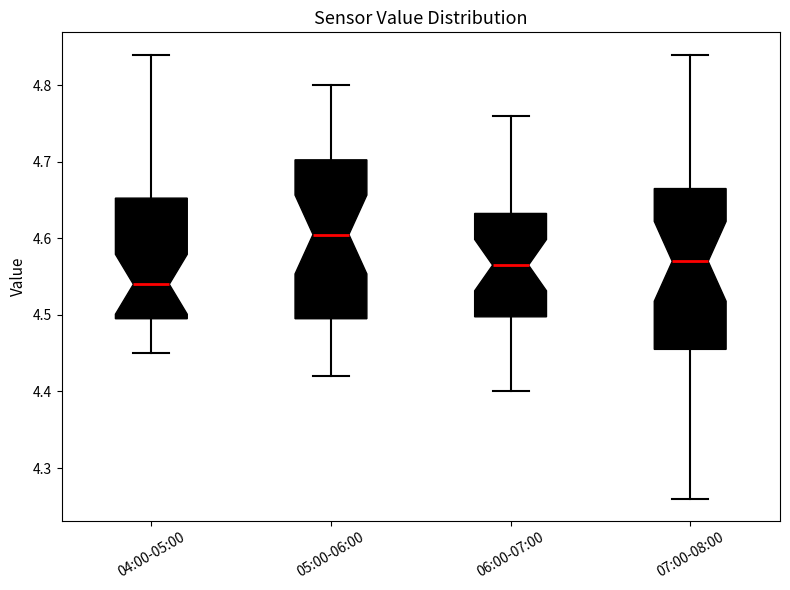

Reading left to right, transcribe this box plot: for each box, give where its median line is, the range the box spans, and where its two whiskers end, as read against the y-axis. The values are not printed on the chart, so give them approximately, as read against the axis.

04:00-05:00: median 4.54, box 4.50 to 4.65, whiskers 4.45 to 4.84
05:00-06:00: median 4.61, box 4.50 to 4.70, whiskers 4.42 to 4.80
06:00-07:00: median 4.57, box 4.50 to 4.63, whiskers 4.40 to 4.76
07:00-08:00: median 4.57, box 4.46 to 4.67, whiskers 4.26 to 4.84